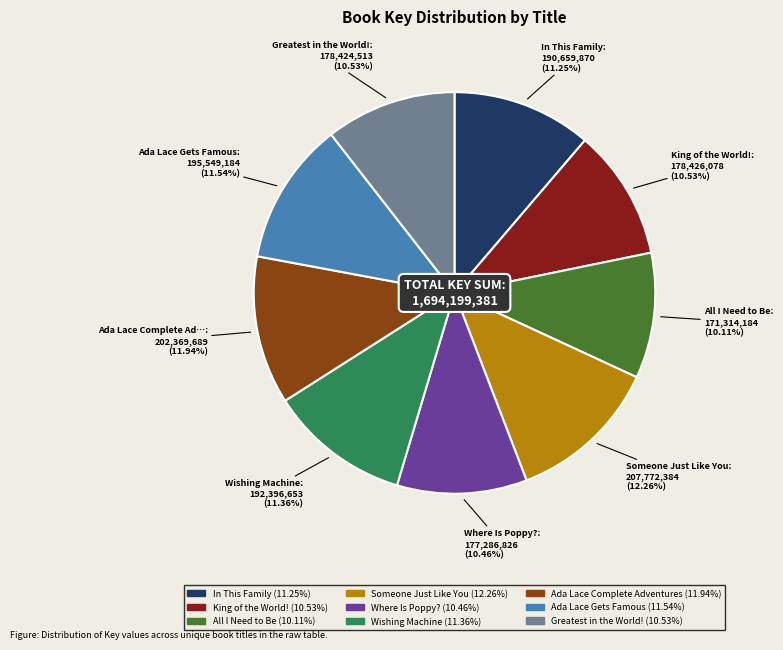

To the nearest percent, what is the difference between the Ada Lace Gets Famous and Greatest in the World! slice percentages?

1%